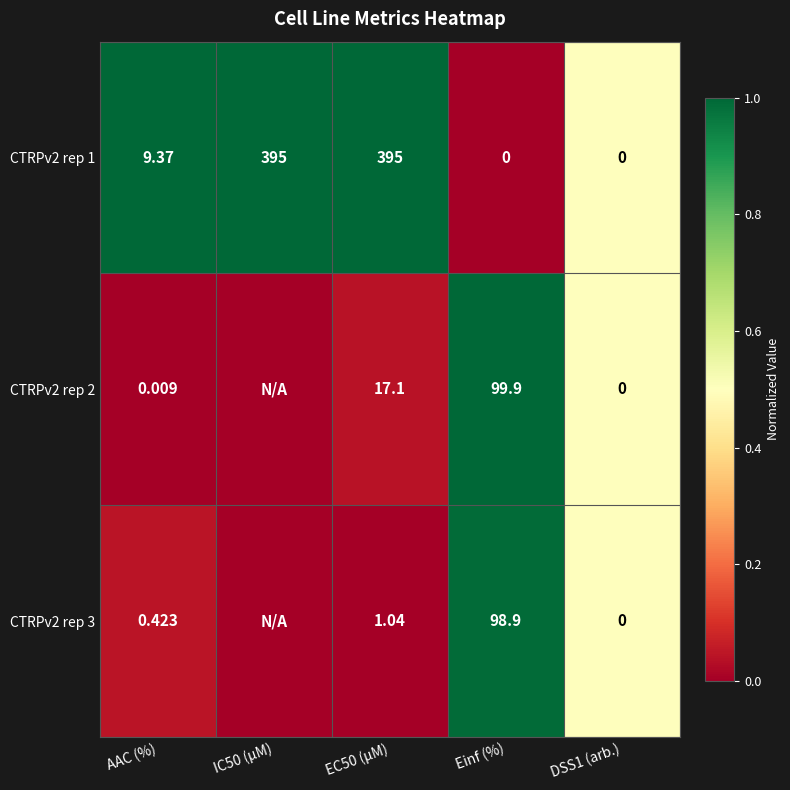

How many data points in CTRPv2 rep 1 are above 9?

3